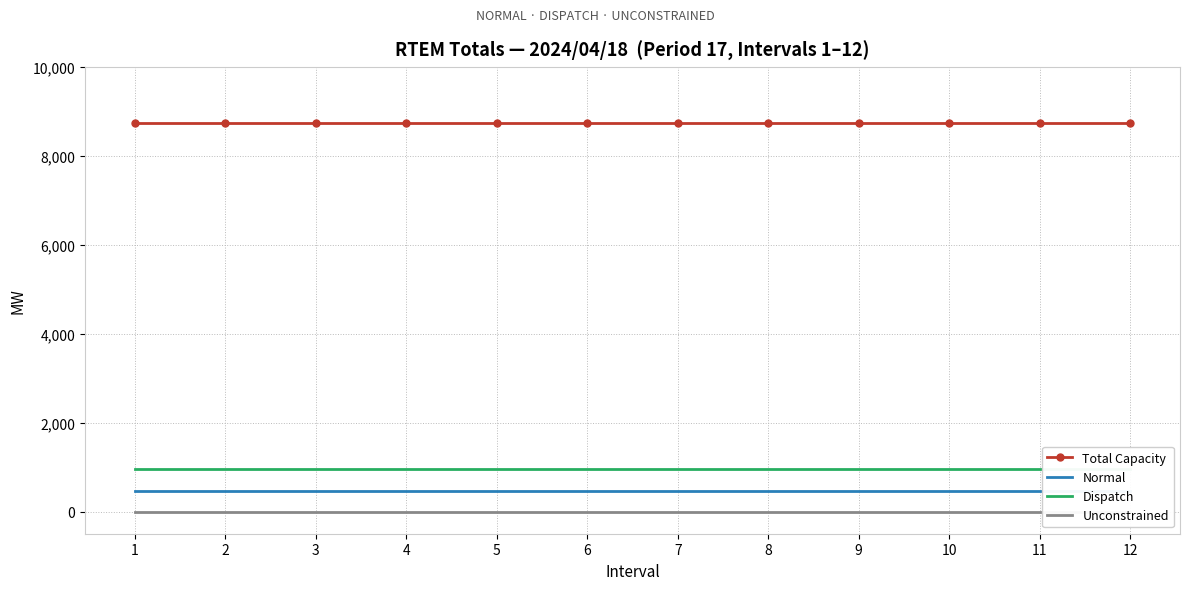

True or false: Normal and Total Capacity intersect in this chart.

False